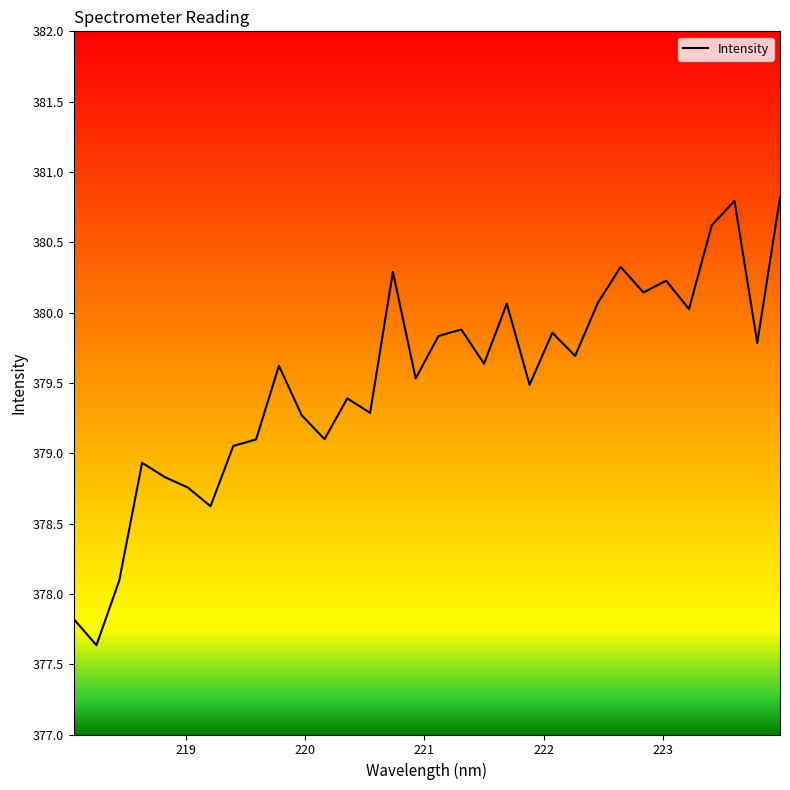

What is the smallest value displayed?

377.6